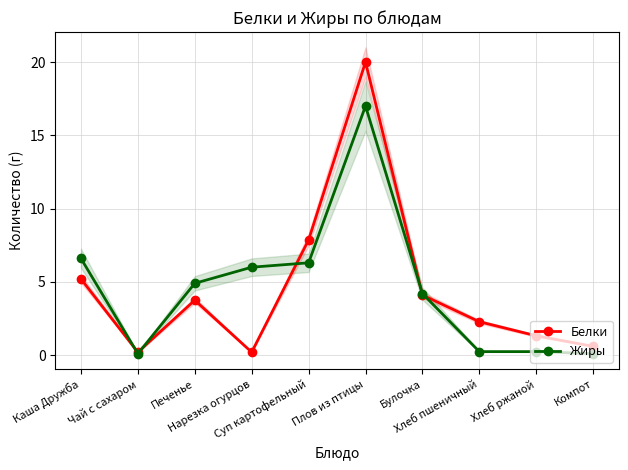

The value of Белки at Чай с сахаром is 0.2. True or false?

True